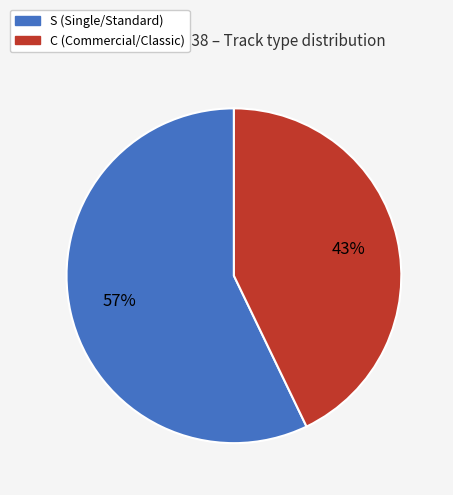

Which has a higher value, C or S?

S